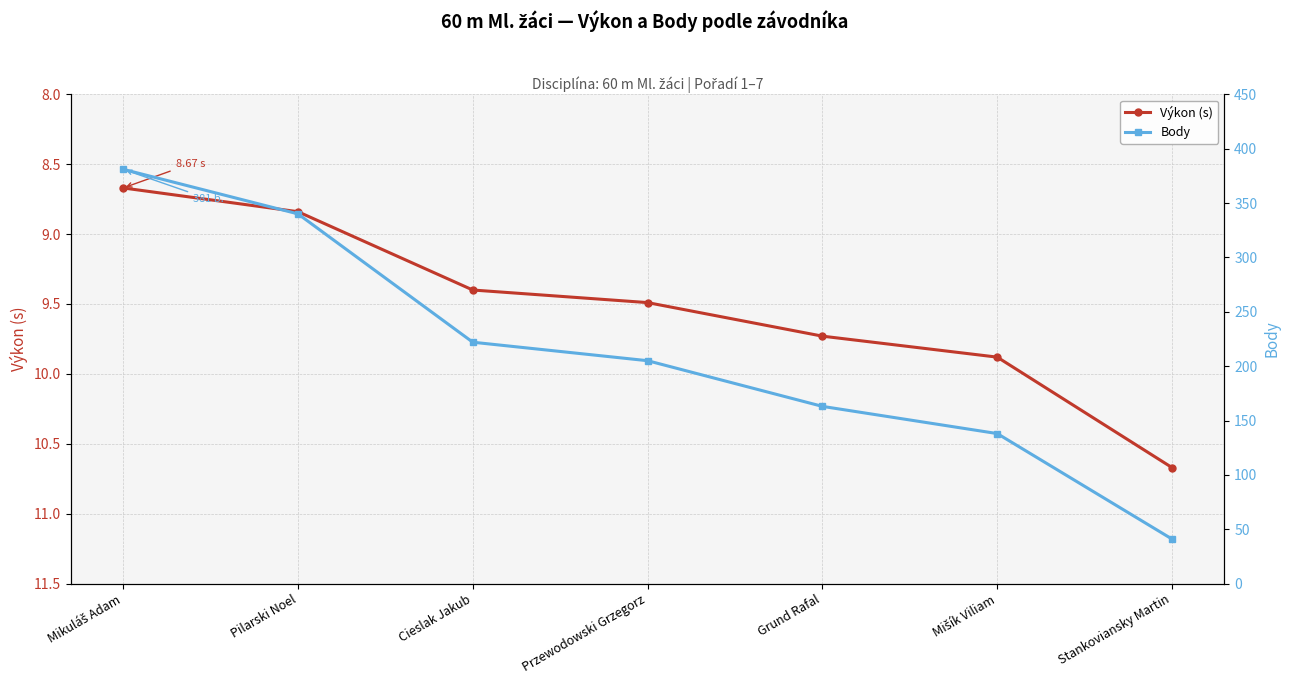

How many values in the Výkon (s) series are below 9?

2